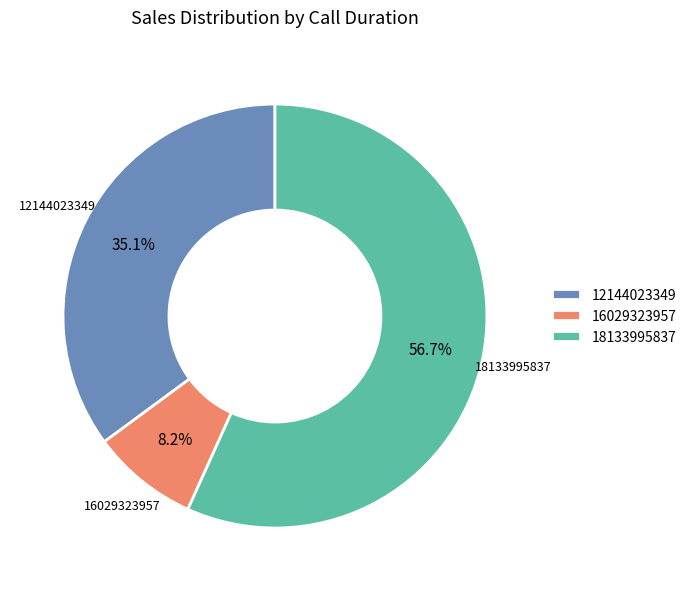

How much of the chart is everything except 18133995837?

43.3%